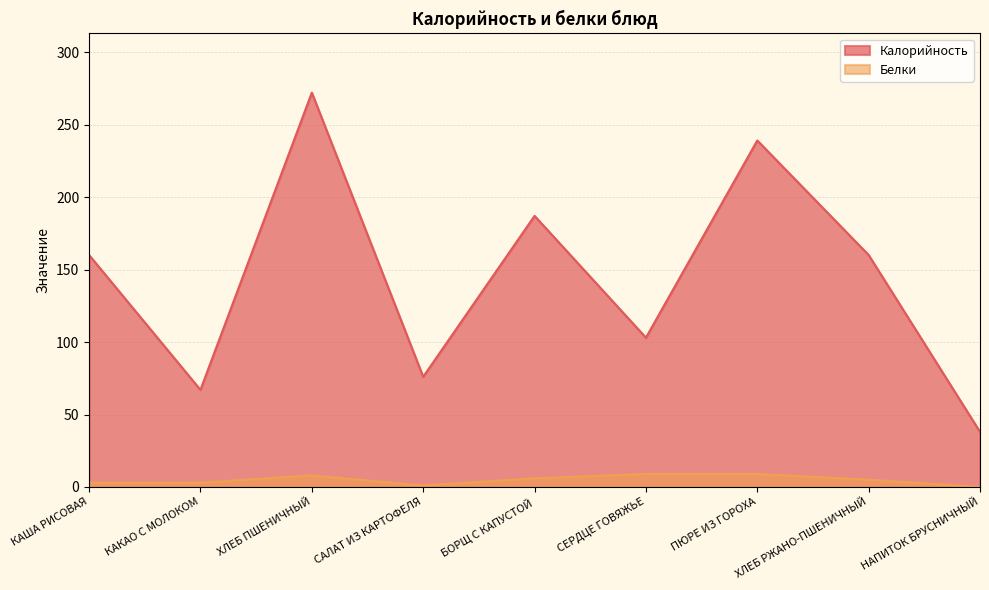

How many interior local valleys does the Калорийность series have?

3